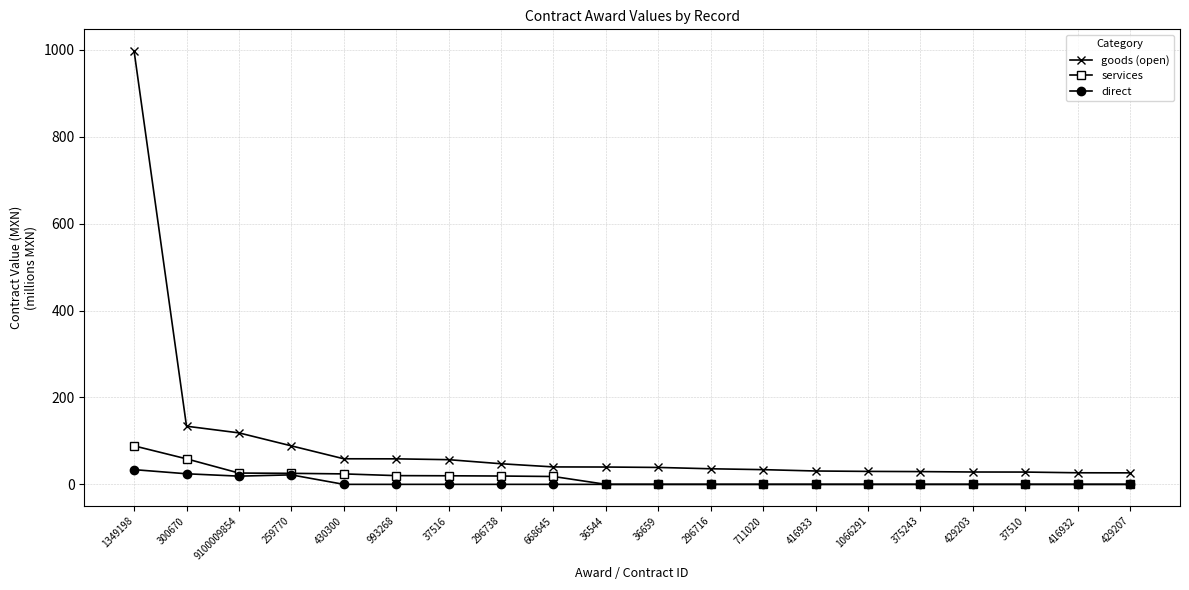

Which label corresponds to the largest value in the chart?

1349198